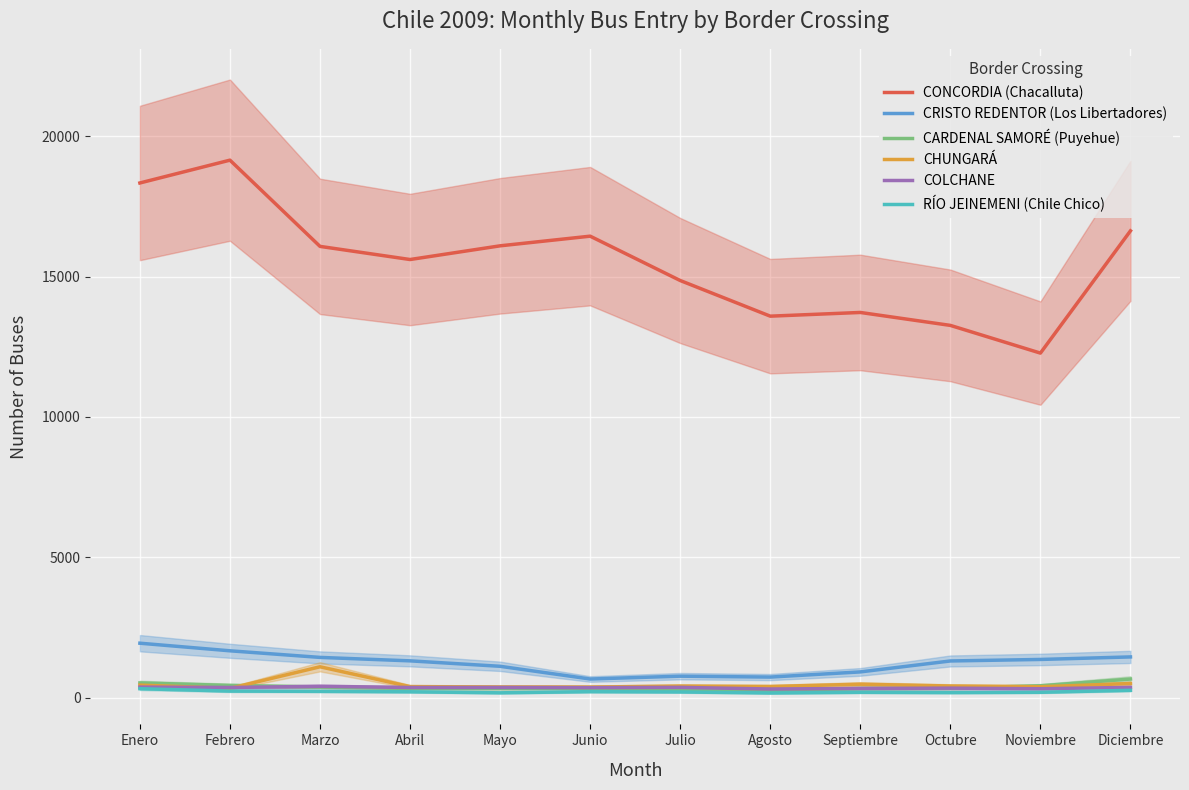

True or false: COLCHANE and CRISTO REDENTOR (Los Libertadores) cross at least once.

False